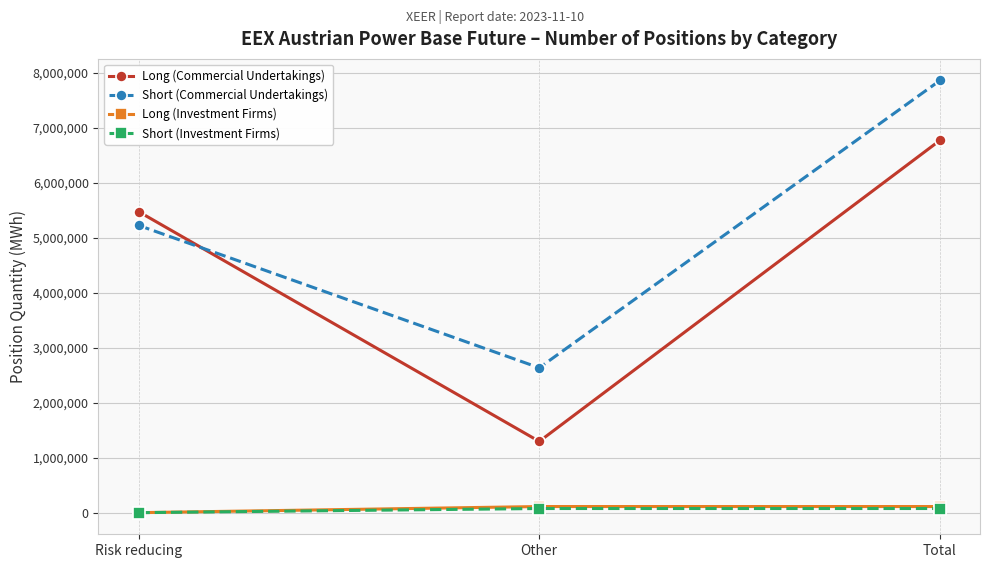

Is the value of Short (Commercial Undertakings) at Other greater than the value of Long (Investment Firms) at Risk reducing?

Yes